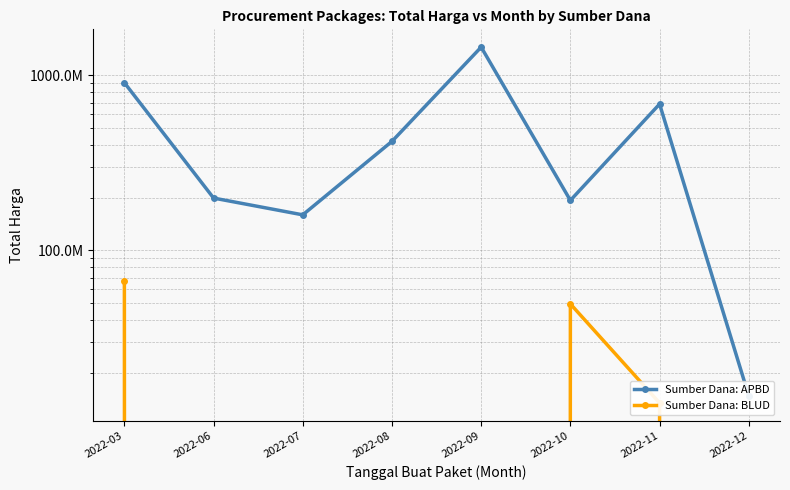

What is the sum of the Sumber Dana: BLUD values at 2022-09 and 2022-10?

49478000